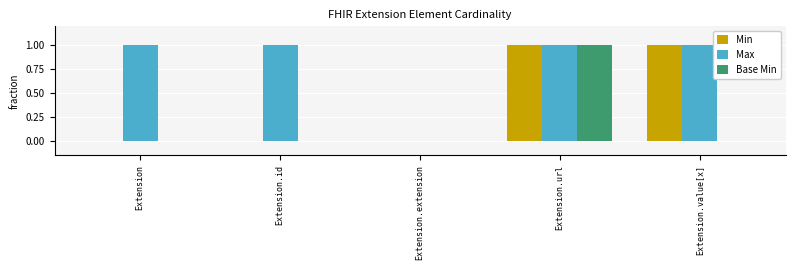

The Min series shows 0 at Extension.extension. True or false?

True